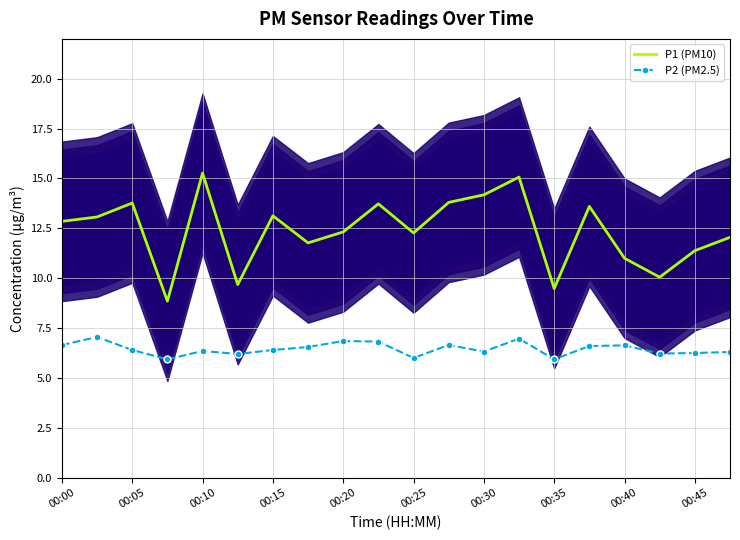

Which series has the largest total across all categories?

P1 (PM10)